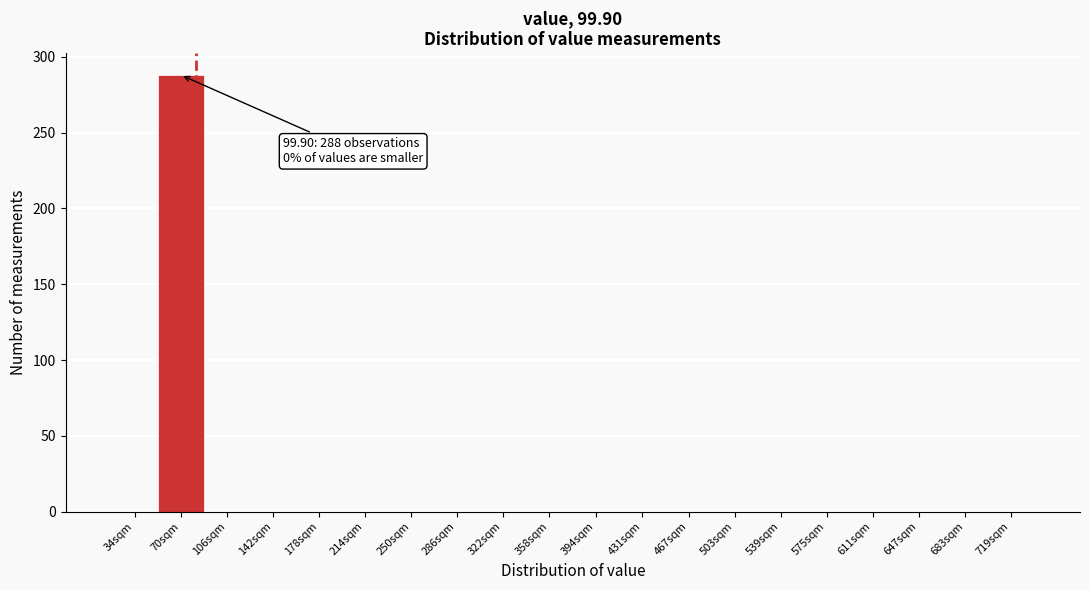

Reading left to right, what are all the values shown in this chart?

34sqm=0	70sqm=288	106sqm=0	142sqm=0	178sqm=0	214sqm=0	250sqm=0	286sqm=0	322sqm=0	358sqm=0	394sqm=0	431sqm=0	467sqm=0	503sqm=0	539sqm=0	575sqm=0	611sqm=0	647sqm=0	683sqm=0	719sqm=0